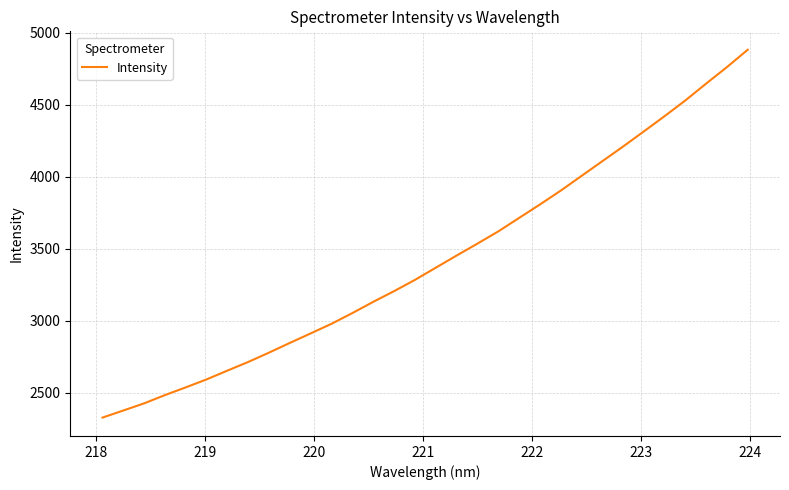

What is the difference between the maximum and minimum values?

2552.3